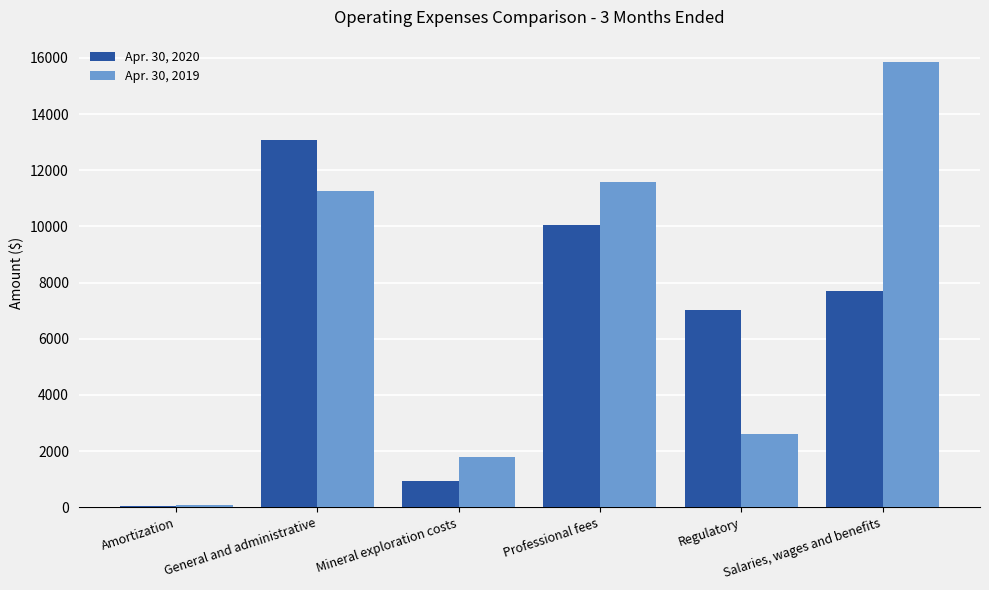

Rank the series by their maximum value, from lowest to highest.

Apr. 30, 2020, Apr. 30, 2019